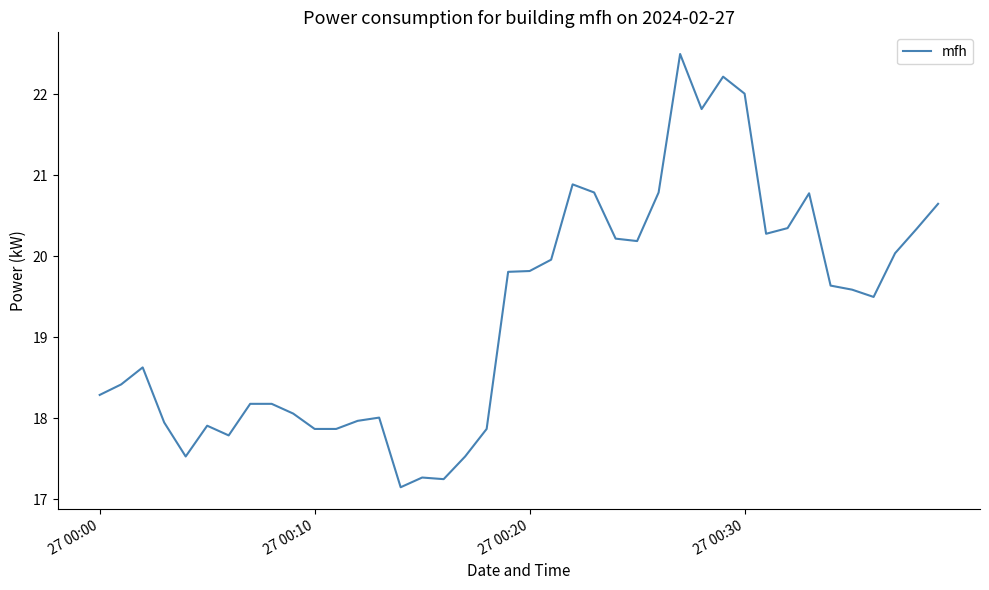

What is the maximum value shown in the chart?

22.5